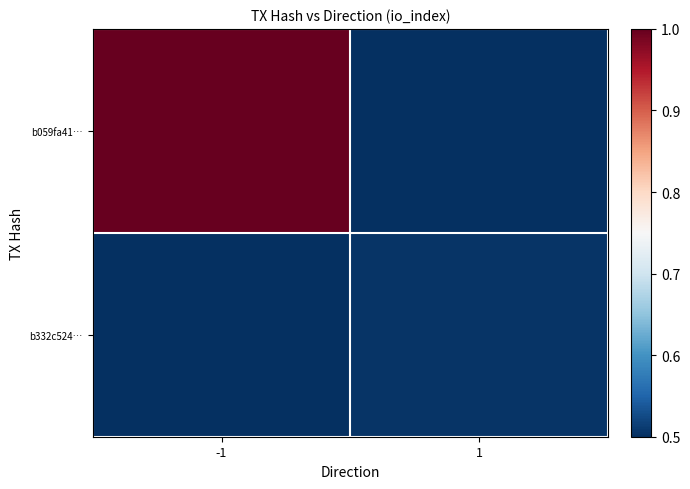

At -1, list the series in order from largest to smallest.

b059fa41…, b332c524…